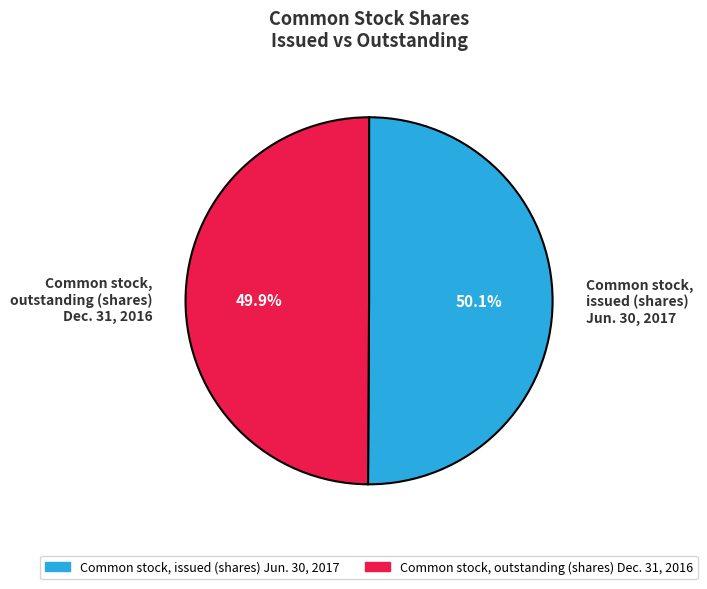

To the nearest percent, what is the average slice percentage?

50%